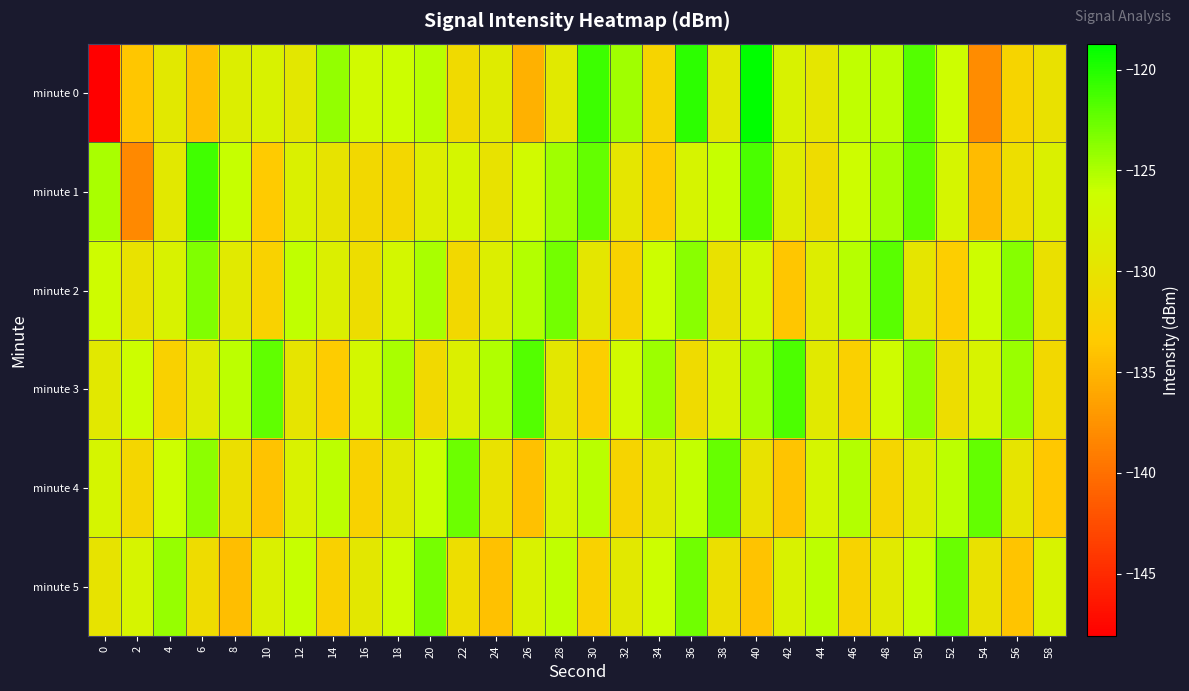

What is the total value across all series at 16?

-778.4